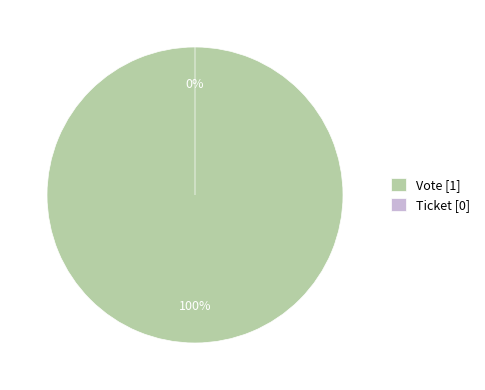

Does Vote account for over 50% of the chart?

Yes